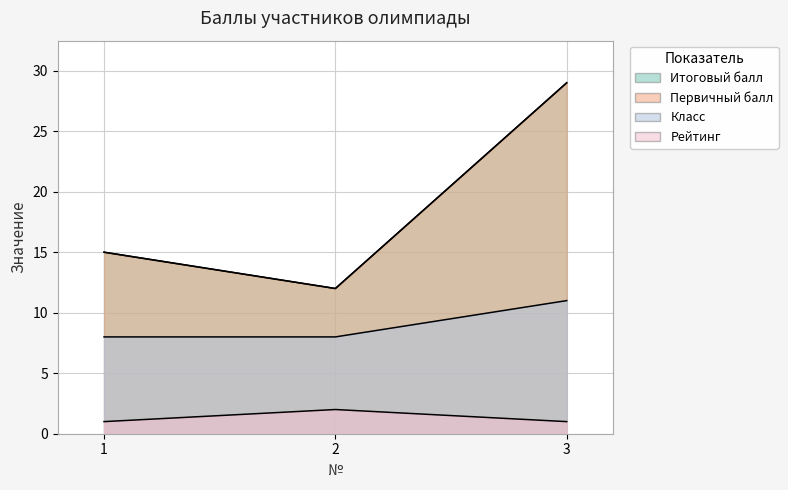

Is the value of Класс at 2 greater than the value of Рейтинг at 2?

Yes